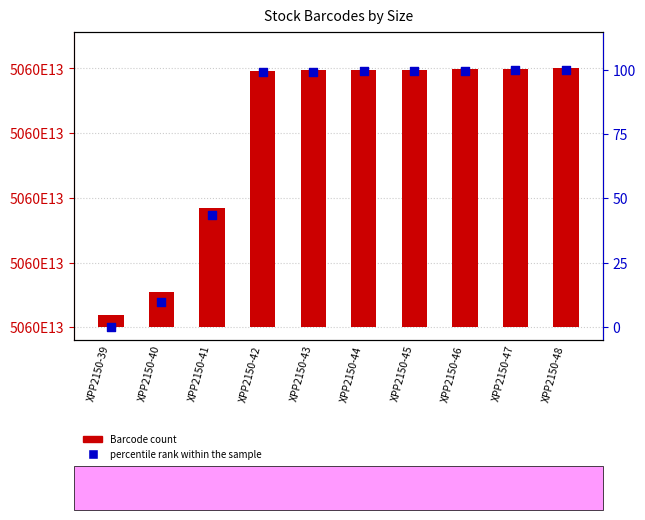

Which series reaches the minimum Y coordinate?

percentile rank within the sample